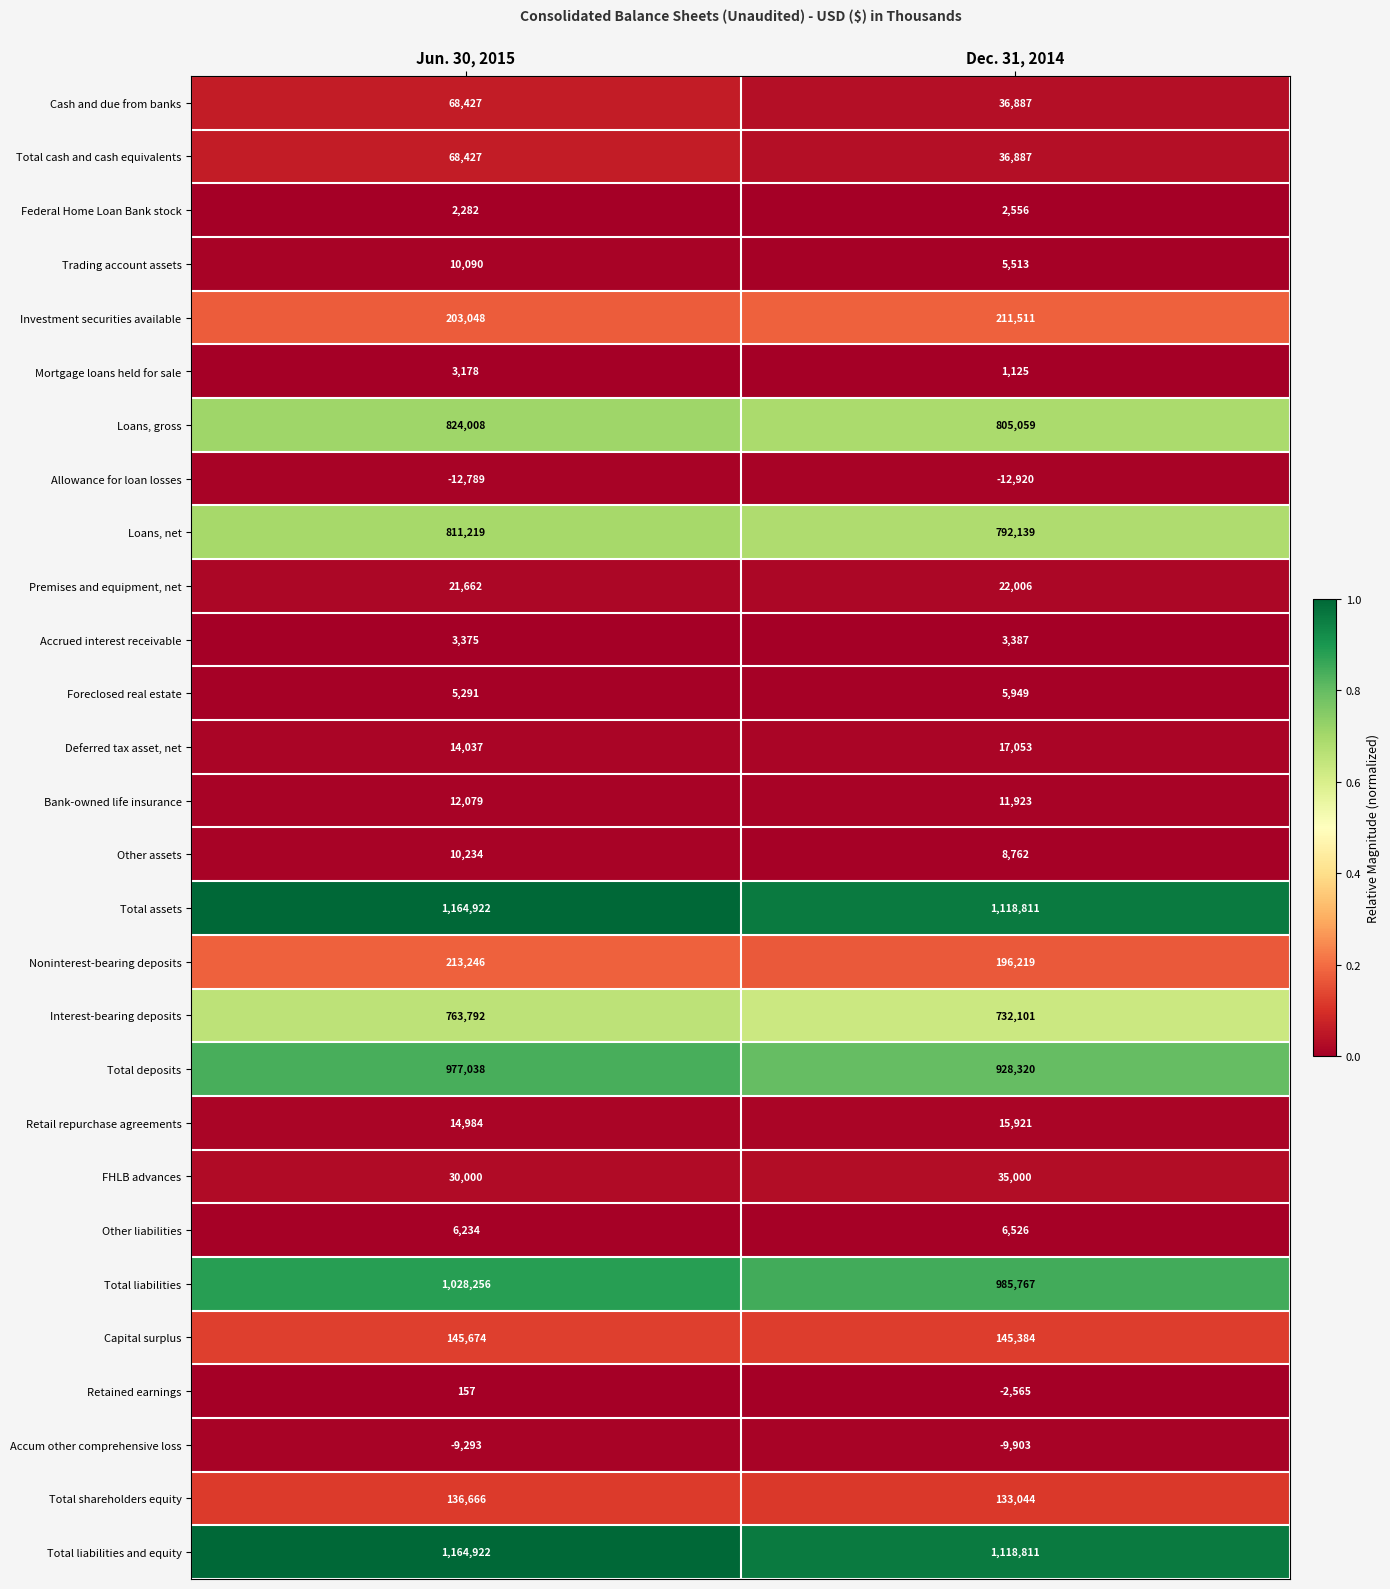

The value of FHLB advances at Dec. 31, 2014 is 59605. True or false?

False